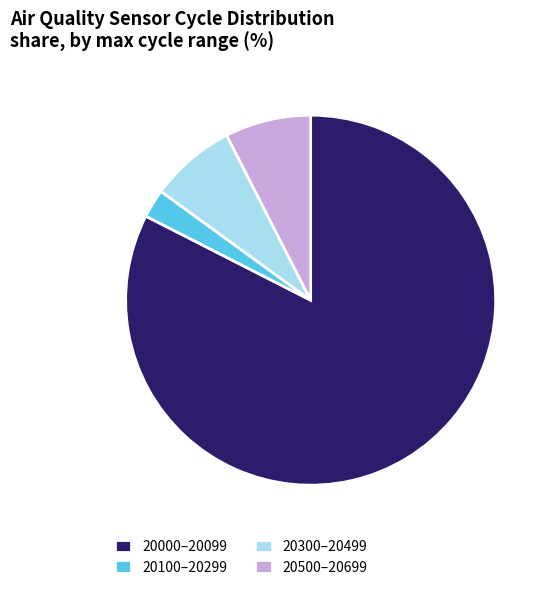

Which category has the biggest portion of the pie?

20000–20099